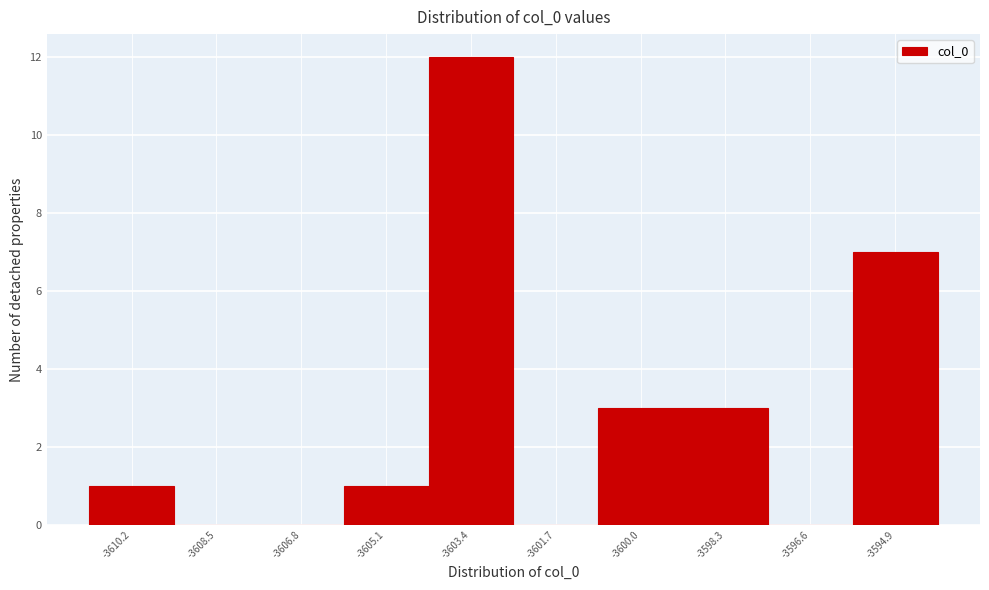

Reading left to right, list every bar in this chart as the range it spans on the x-axis followed by its height. Neither the bar edges nor the heights are printed on the chart, so give them approximately, as read against the axes.

-3611.0 to -3609.4: 1
-3609.4 to -3607.6: 0
-3607.6 to -3606.0: 0
-3606.0 to -3604.2: 1
-3604.2 to -3602.6: 12
-3602.6 to -3600.8: 0
-3600.8 to -3599.2: 3
-3599.2 to -3597.4: 3
-3597.4 to -3595.8: 0
-3595.8 to -3594.0: 7